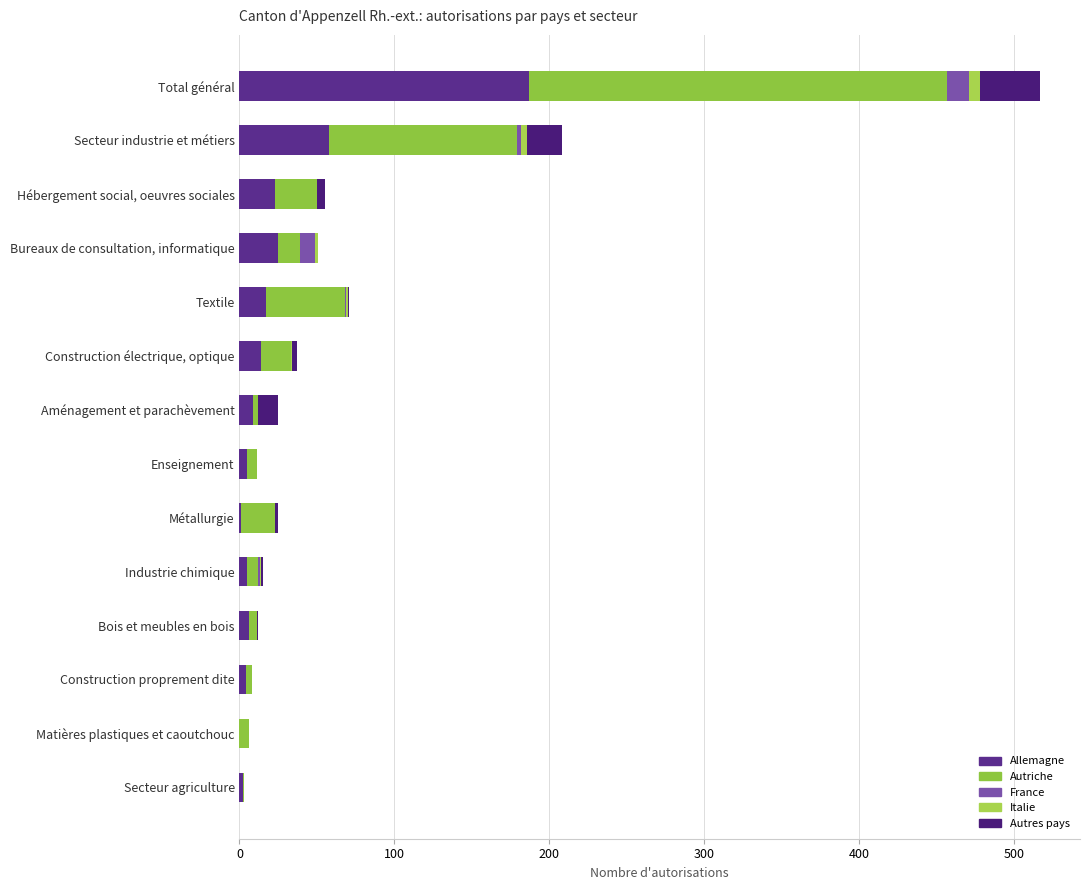

What are all the series names shown in the legend?

Allemagne, Autriche, France, Italie, Autres pays